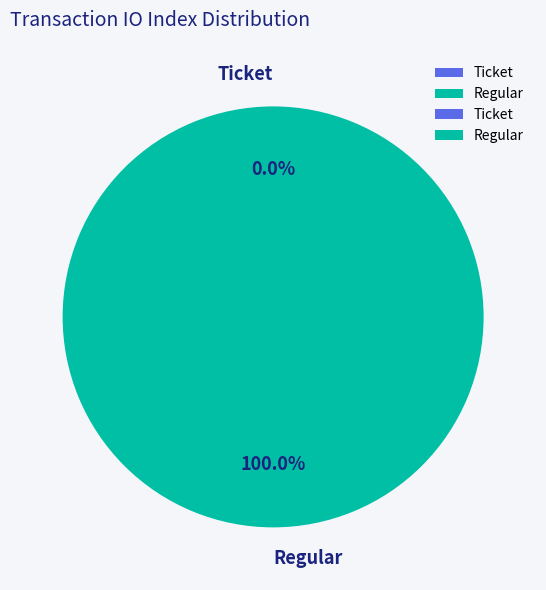

Rank the categories by value from highest to lowest.

Regular, Ticket